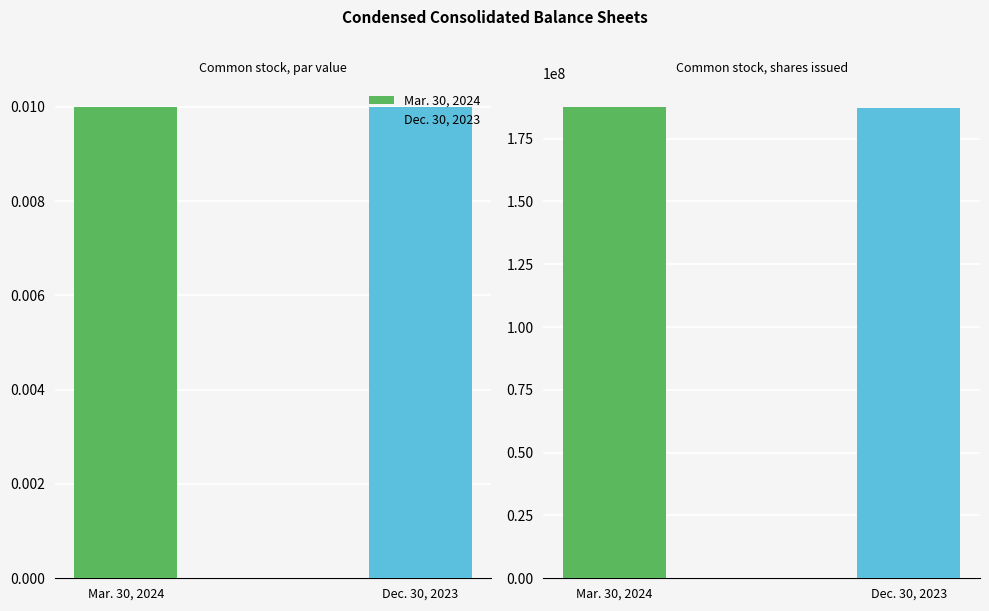

Reading left to right, list all the values displayed in this chart.

Mar. 30, 2024: 0.0	187700000.0
Dec. 30, 2023: 0.0	187100000.0